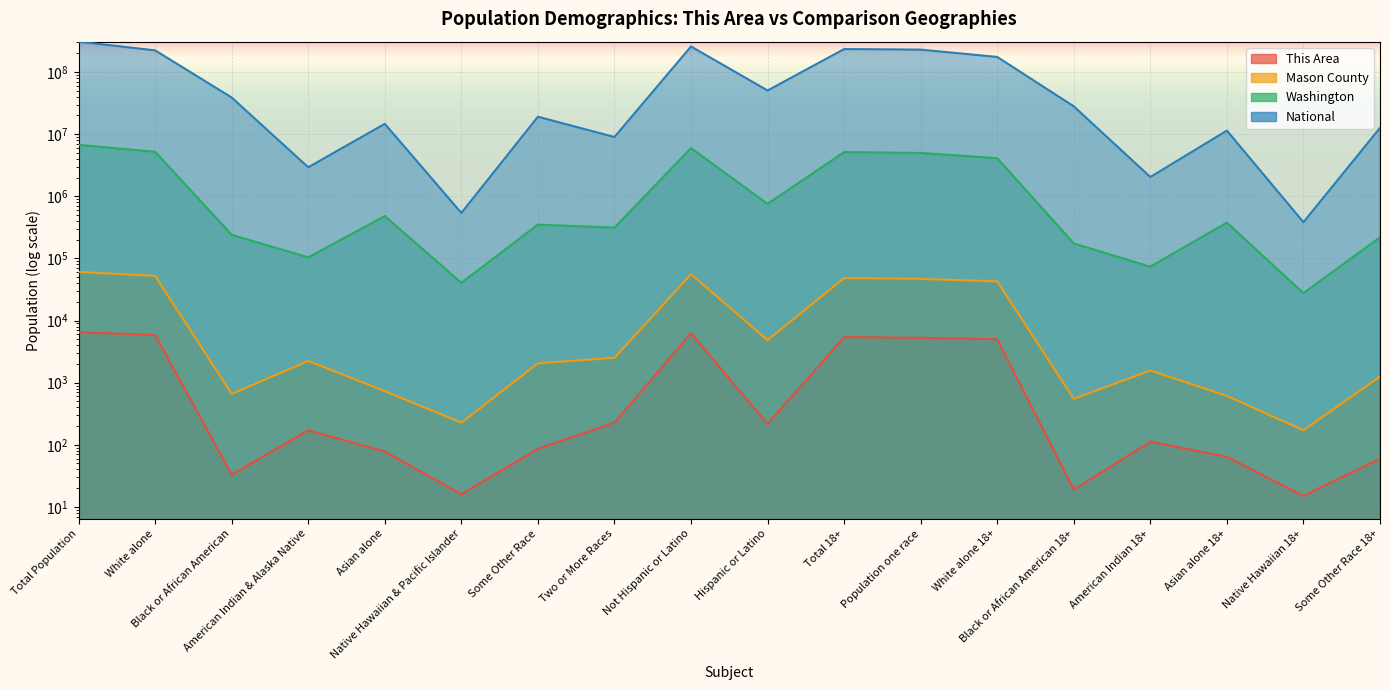

What is the value of the National point at the 11th from the left?

234564071